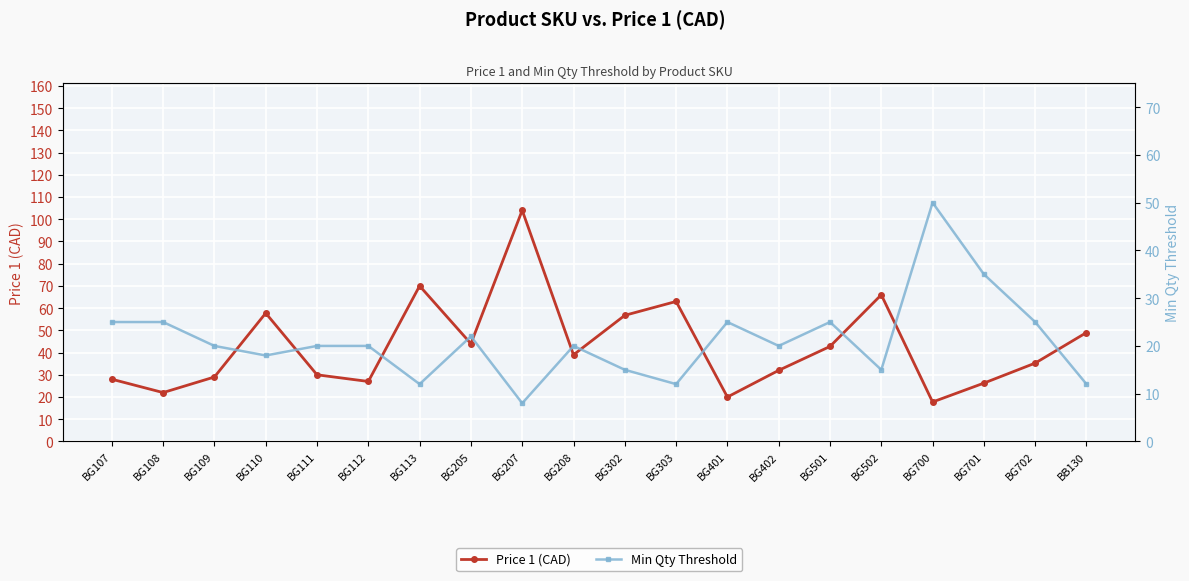

Where is the first local minimum for Price 1 (CAD)?

BG108